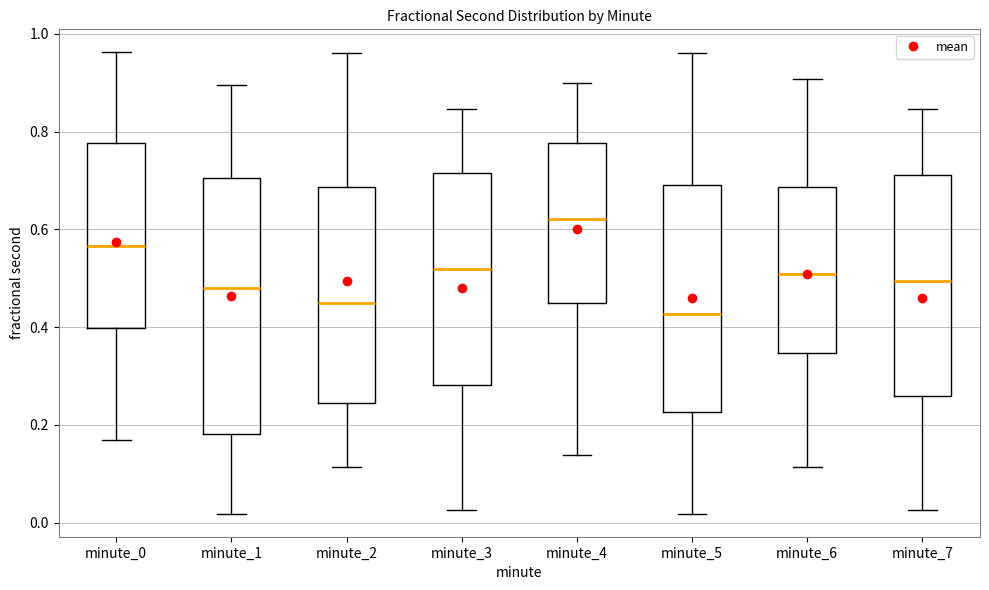

Reading left to right, transcribe this box plot: for each box, give where its median line is, the range the box spans, and where its two whiskers end, as read against the y-axis. The values are not printed on the chart, so give them approximately, as read against the axis.

minute_0: median 0.56, box 0.40 to 0.78, whiskers 0.16 to 0.96
minute_1: median 0.48, box 0.18 to 0.70, whiskers 0.02 to 0.90
minute_2: median 0.44, box 0.24 to 0.68, whiskers 0.12 to 0.96
minute_3: median 0.52, box 0.28 to 0.72, whiskers 0.02 to 0.84
minute_4: median 0.62, box 0.46 to 0.78, whiskers 0.14 to 0.90
minute_5: median 0.42, box 0.22 to 0.70, whiskers 0.02 to 0.96
minute_6: median 0.50, box 0.34 to 0.68, whiskers 0.12 to 0.90
minute_7: median 0.50, box 0.26 to 0.72, whiskers 0.02 to 0.84